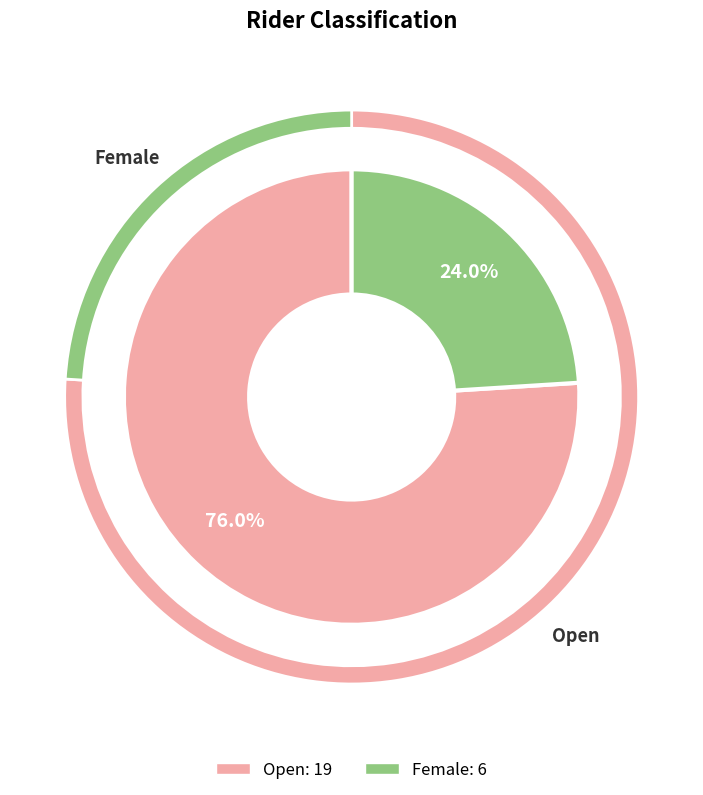

Count the number of slices in the pie.

2